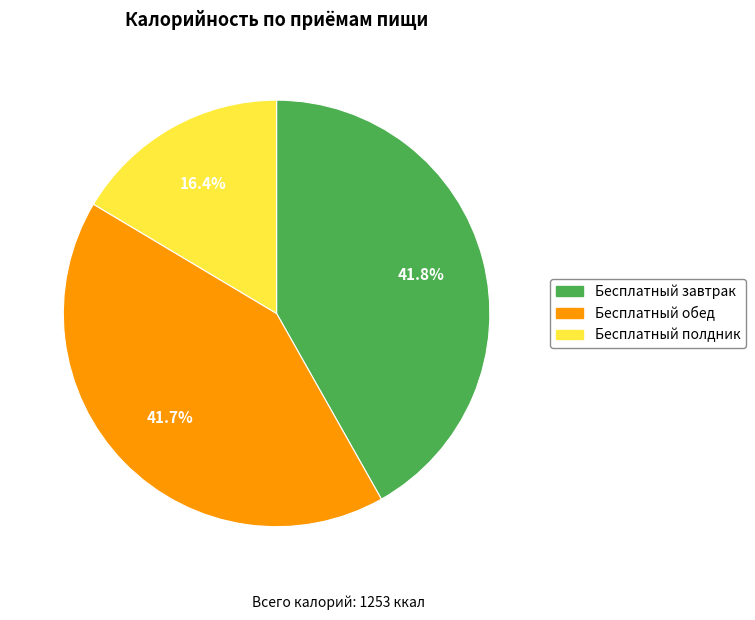

Between Бесплатный обед and Бесплатный полдник, which is larger?

Бесплатный обед